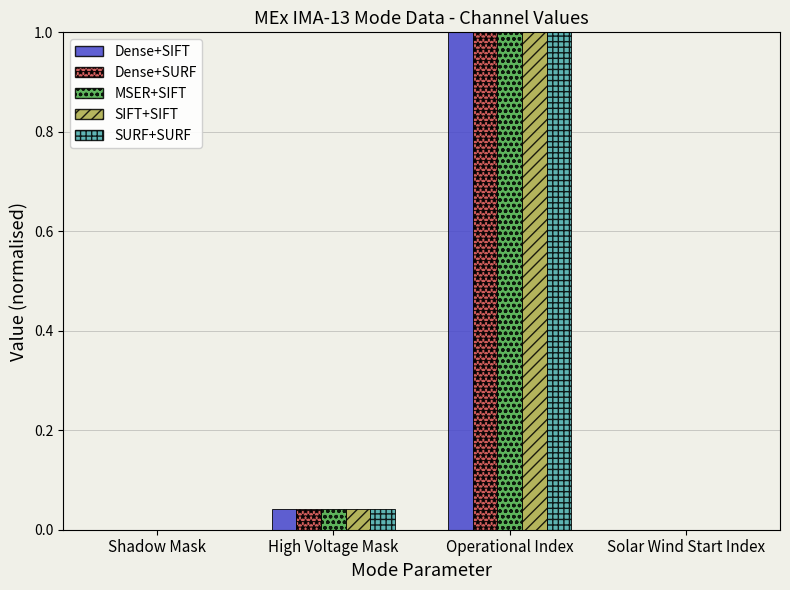

At which category does the chart reach its peak across all series?

Operational Index